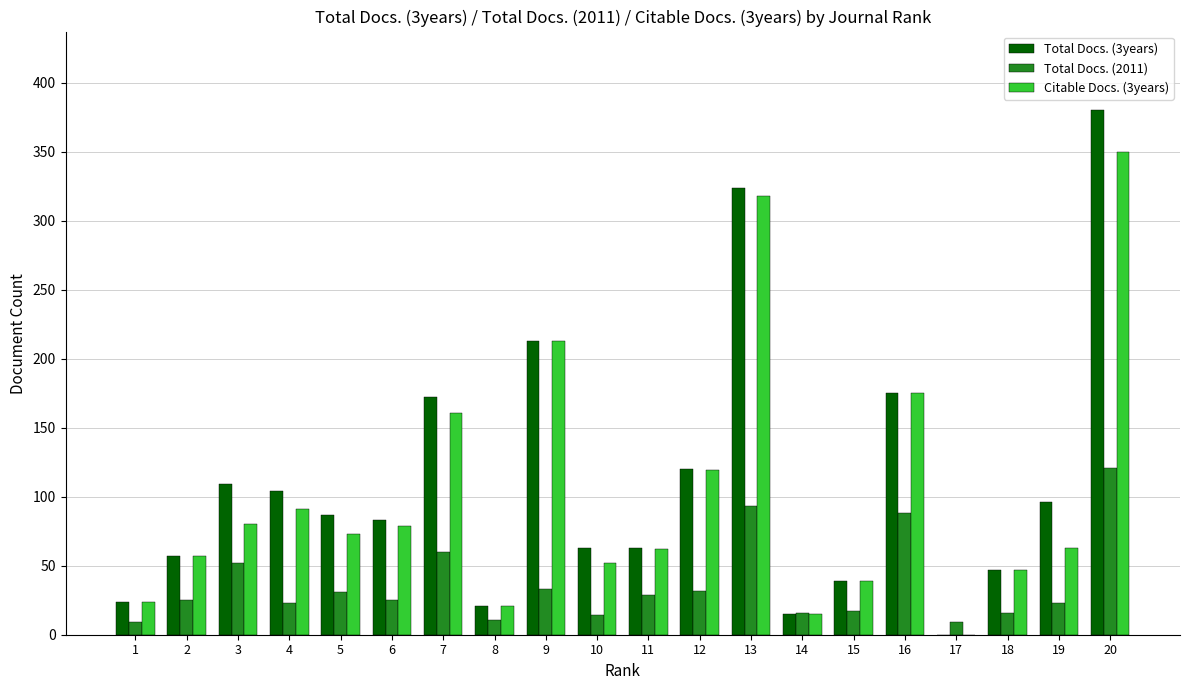

Which series changed the most between 1 and 3?

Total Docs. (3years)